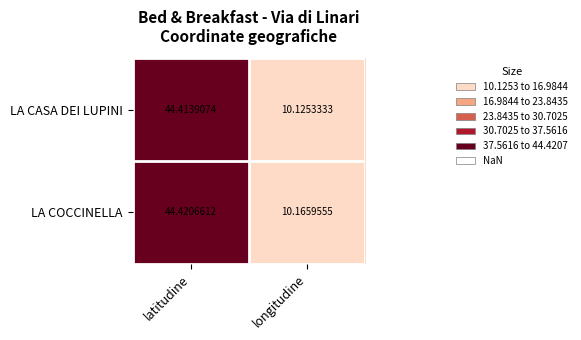

Rank the series at longitudine from lowest to highest value.

LA CASA DEI LUPINI, LA COCCINELLA